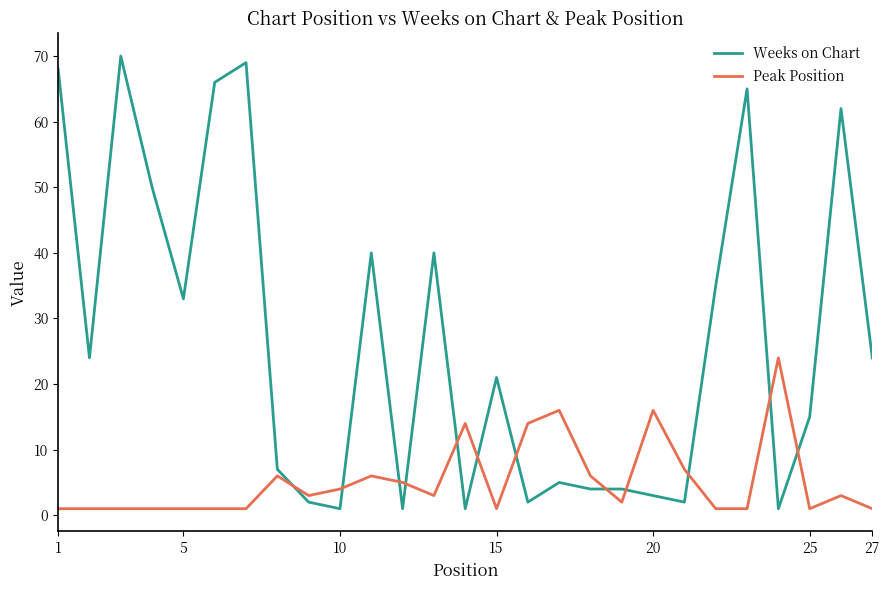

Which series has the largest range (max minus min)?

Weeks on Chart